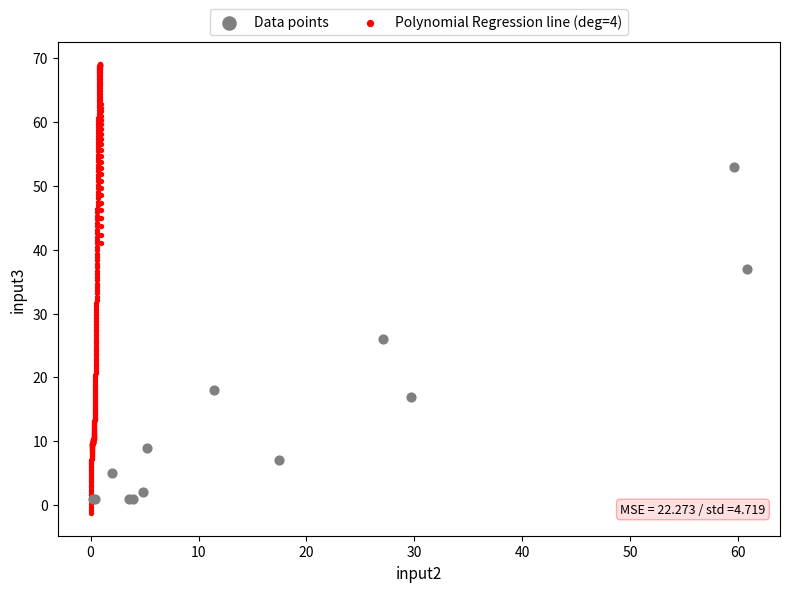

Which series contains the highest Y value?

Polynomial Regression line (deg=4)